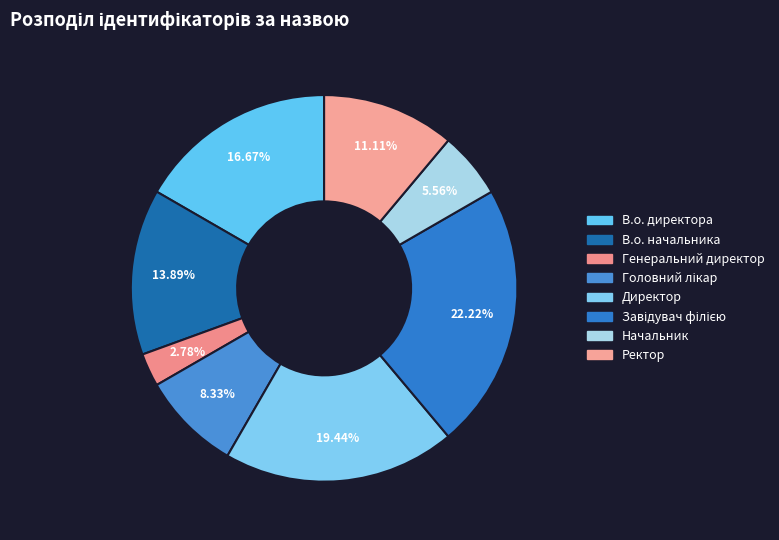

Does Генеральний директор account for over 50% of the chart?

No